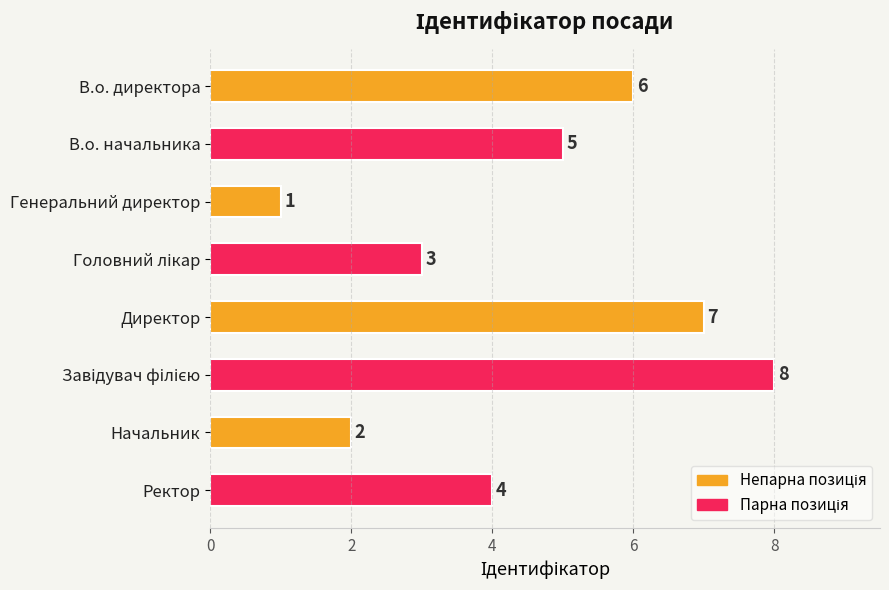

What is the difference between the maximum and minimum values?

7